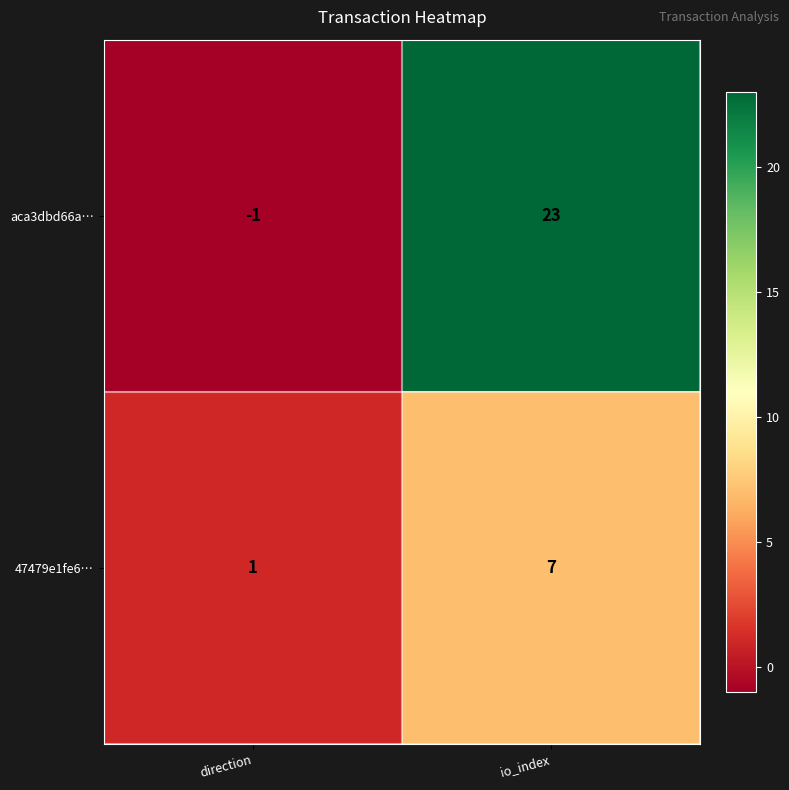

Reading left to right, extract all data points from this chart.

aca3dbd66a…: -1	23
47479e1fe6…: 1	7